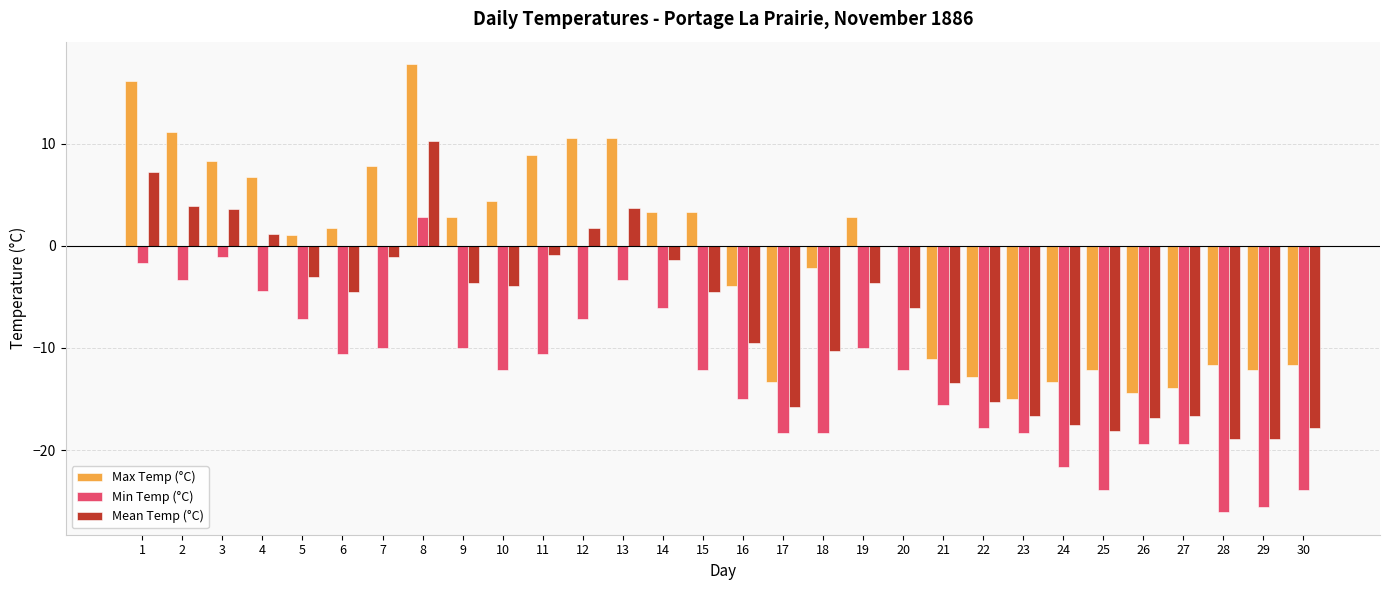

At which category is the sum across all series the highest?

8